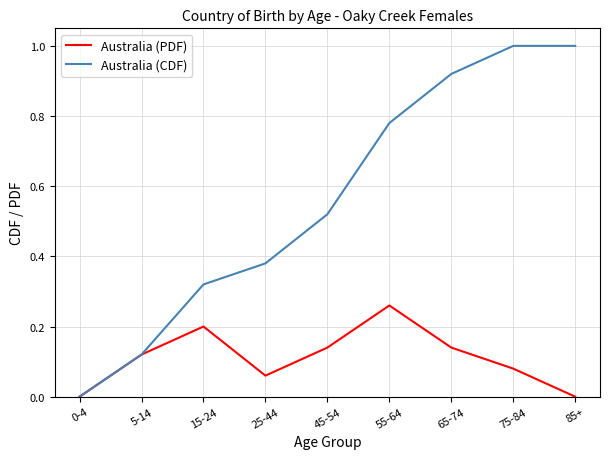

Is the value of Australia (PDF) at 45-54 greater than the value of Australia (CDF) at 75-84?

No